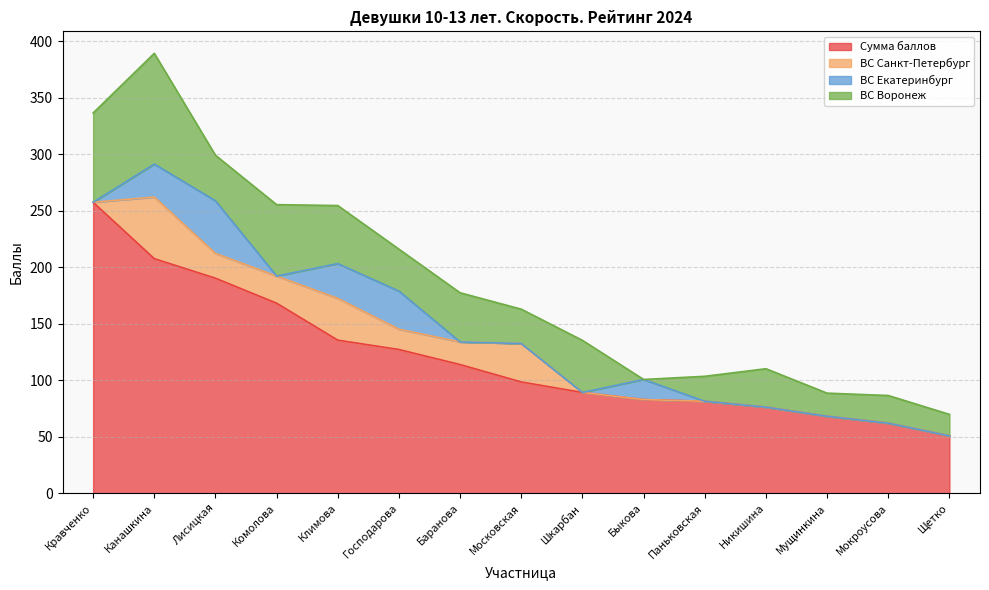

Is it true that ВС Санкт-Петербург equals 0.0 at Быкова?

True